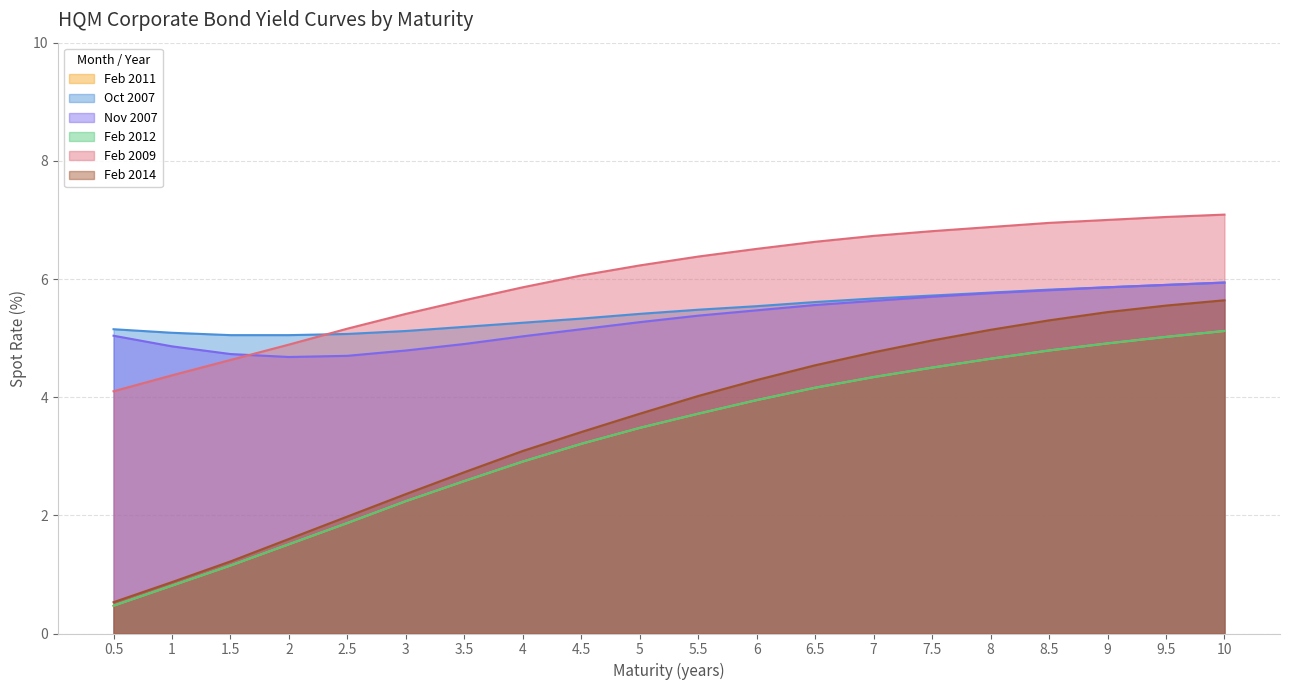

What is the difference between the second highest and minimum values in the Feb 2012 series?

4.5